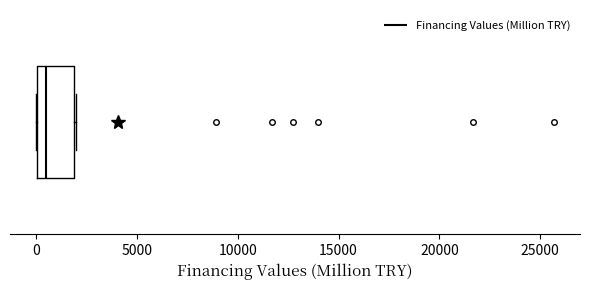

Transcribe this box plot: give where the median line is, the range the box spans, and where the two whiskers end, as read against the x-axis. The values are not printed on the chart, so give them approximately, as read against the axis.

median 500, box 0 to 2000, whiskers 0 to 2000